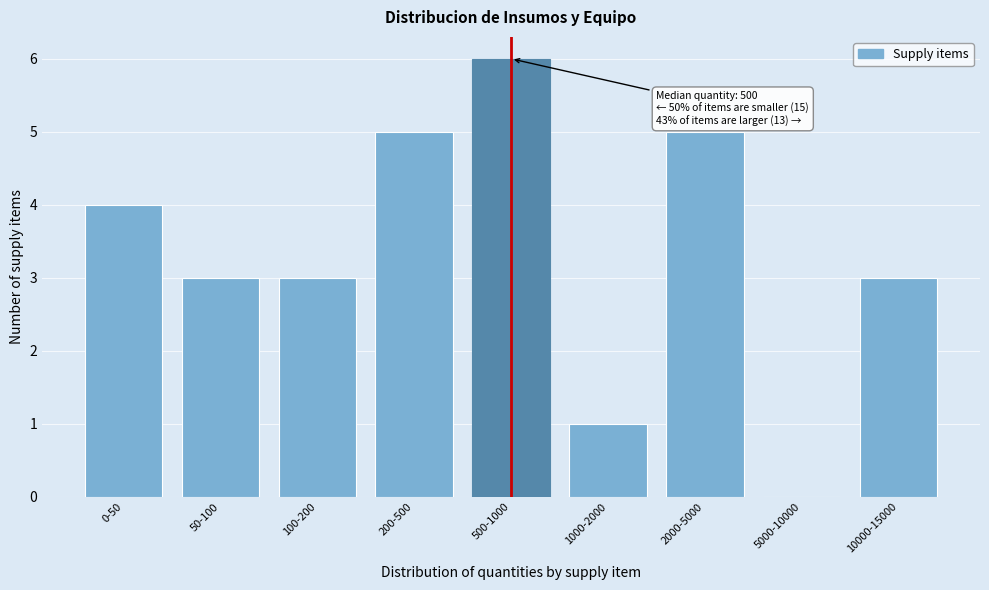

Reading left to right, transcribe all the data shown in this chart.

0-50=4	50-100=3	100-200=3	200-500=5	500-1000=6	1000-2000=1	2000-5000=5	5000-10000=0	10000-15000=3